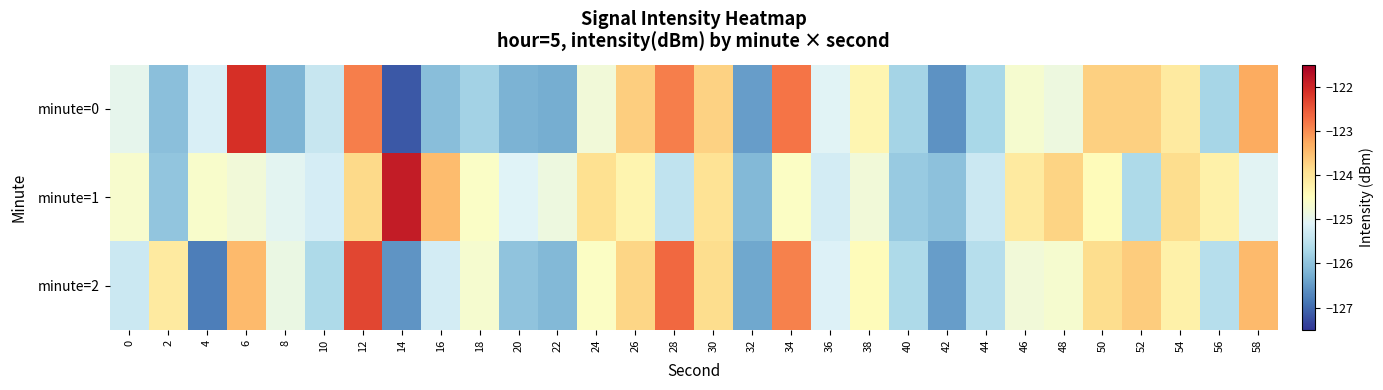

How many distinct data groups are displayed?

3